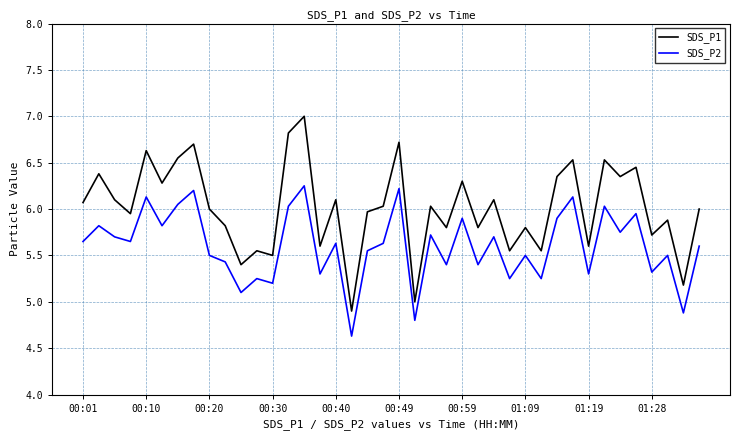

What is the maximum value shown in the chart?

7.0